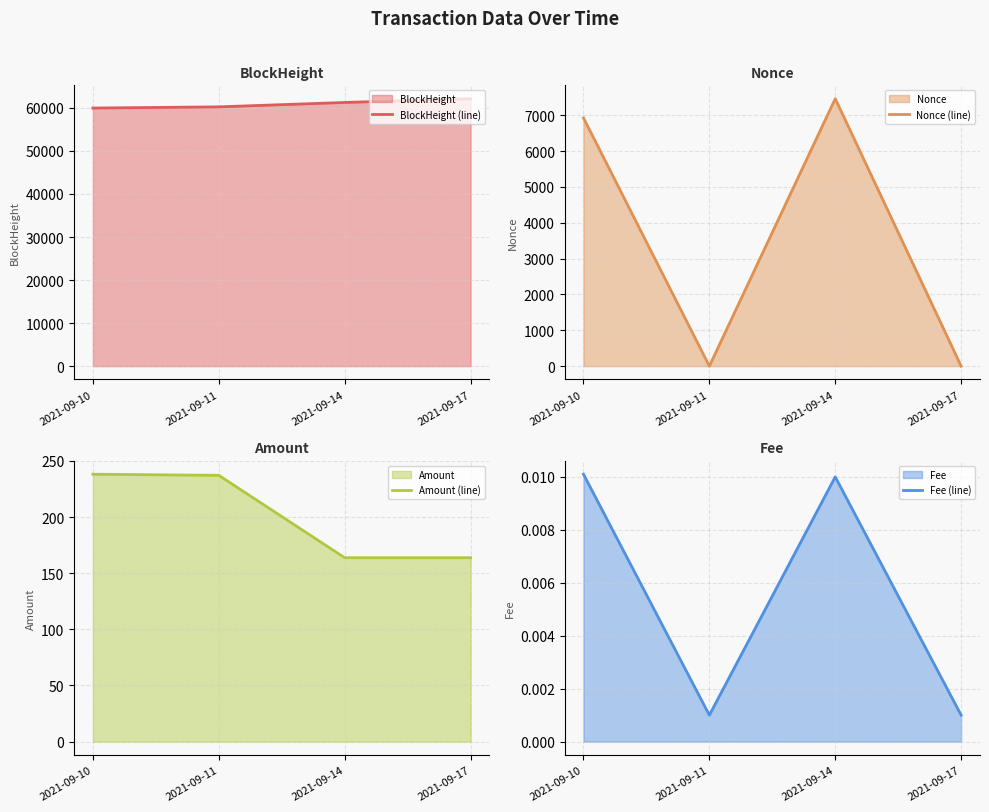

Rank the categories by Fee (line) value from highest to lowest.

2021-09-10, 2021-09-14, 2021-09-11, 2021-09-17